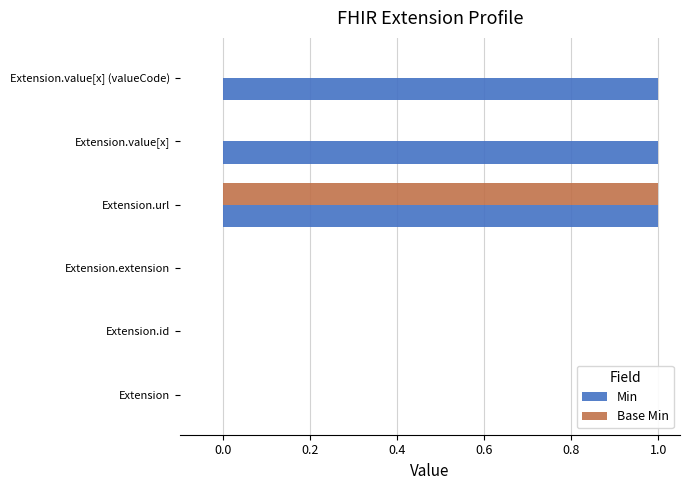

Which category has the highest value in the Base Min series?

Extension.url